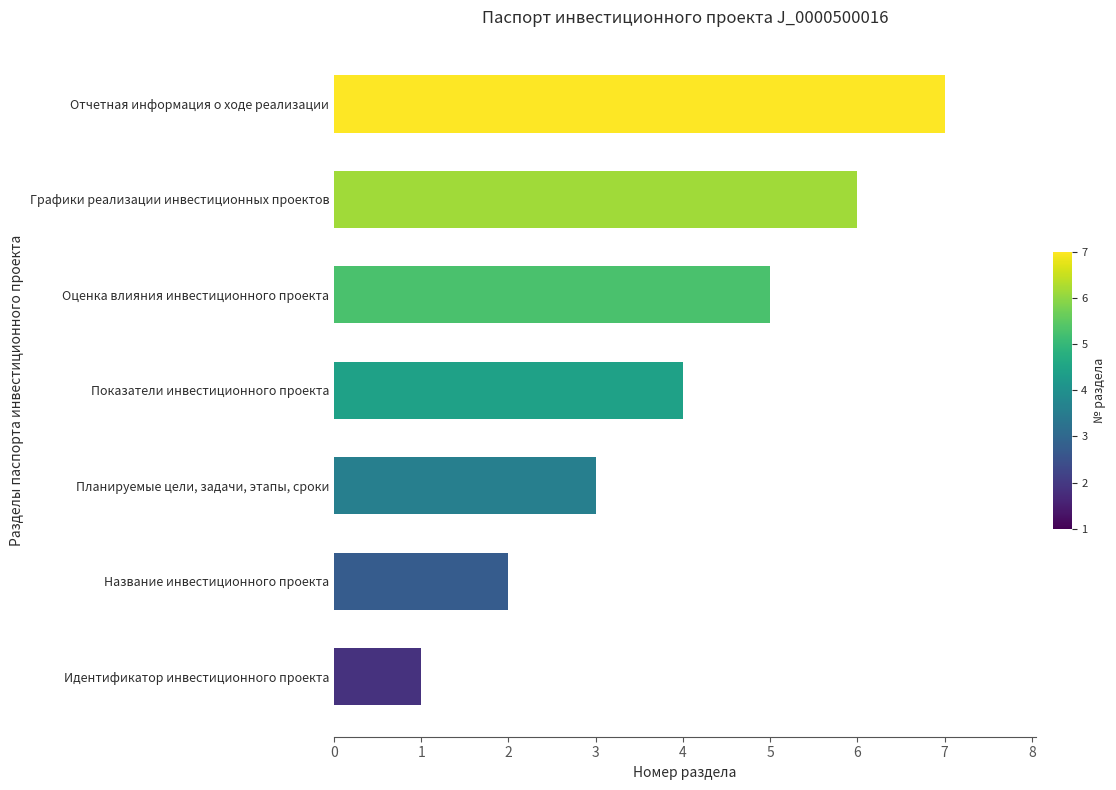

What is the difference between the second highest and minimum values?

5